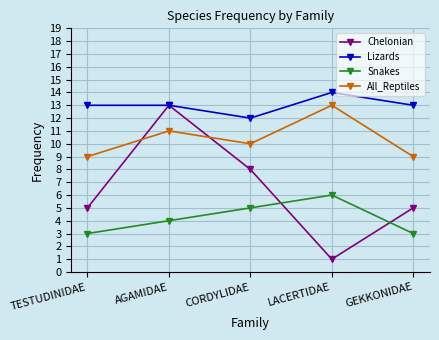

Between AGAMIDAE and LACERTIDAE, which series saw the biggest shift?

Chelonian